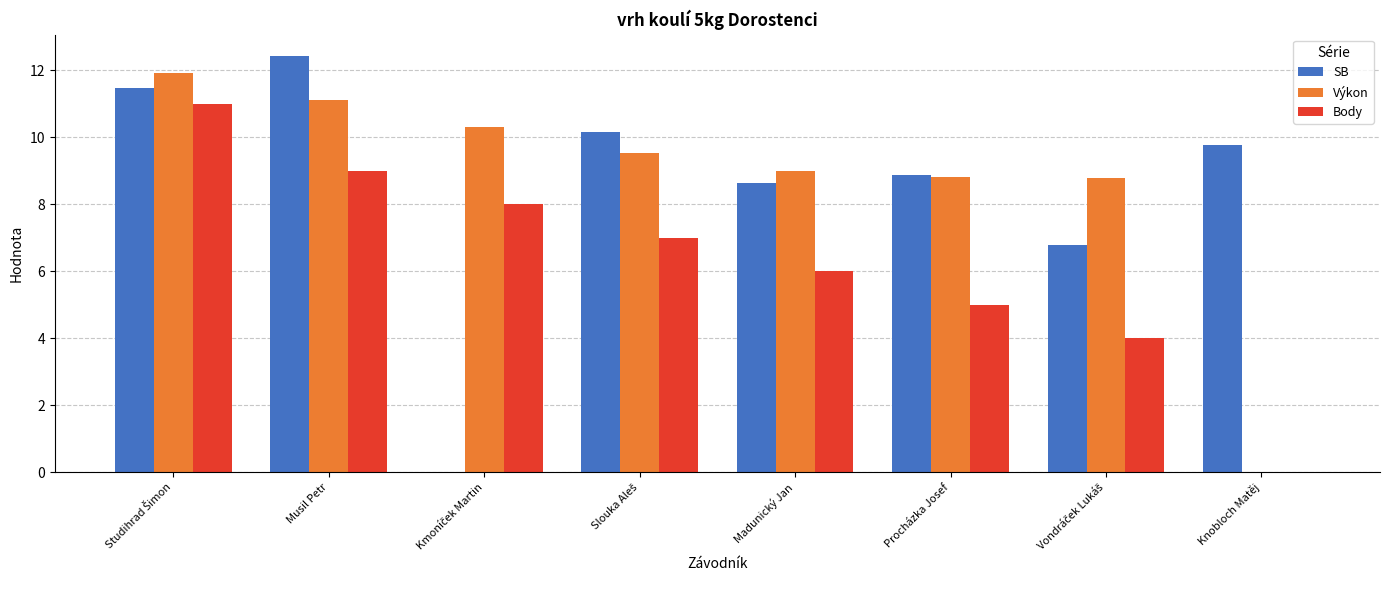

Which series has the largest total across all categories?

Výkon